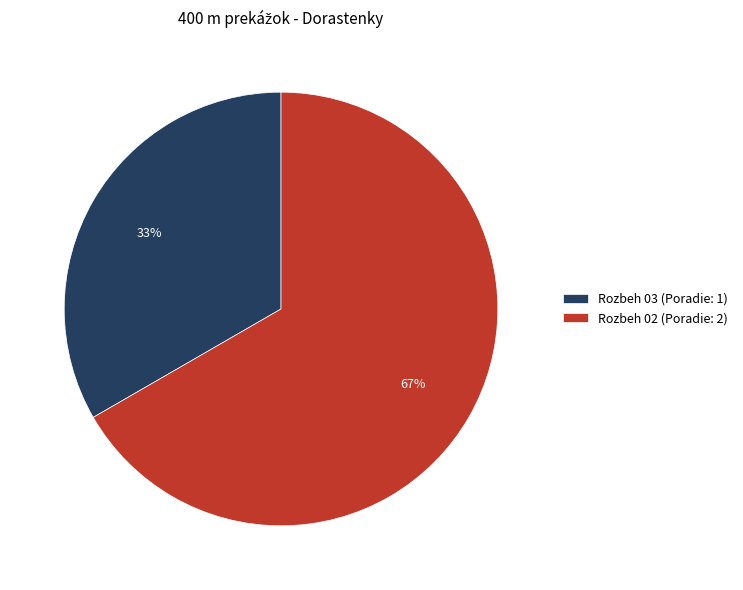

Count the number of slices in the pie.

2